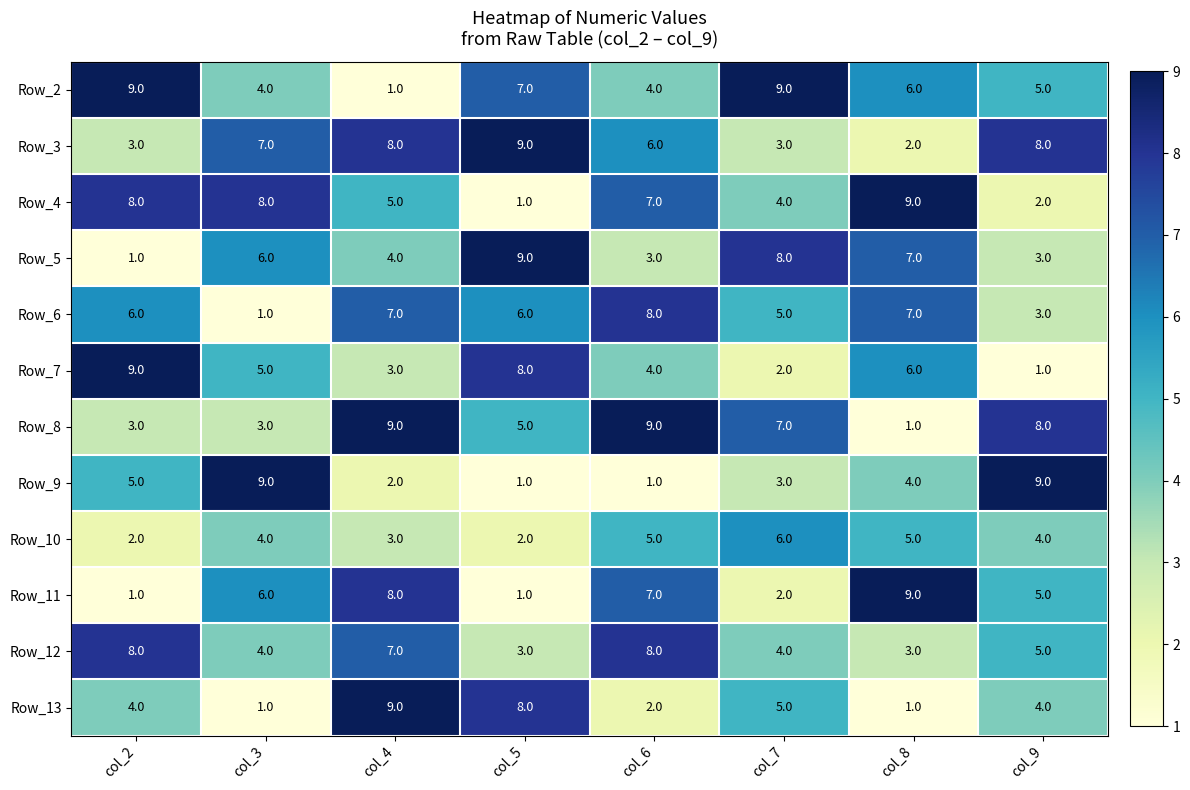

Where is Row_11 nearest to the value 5?

col_9